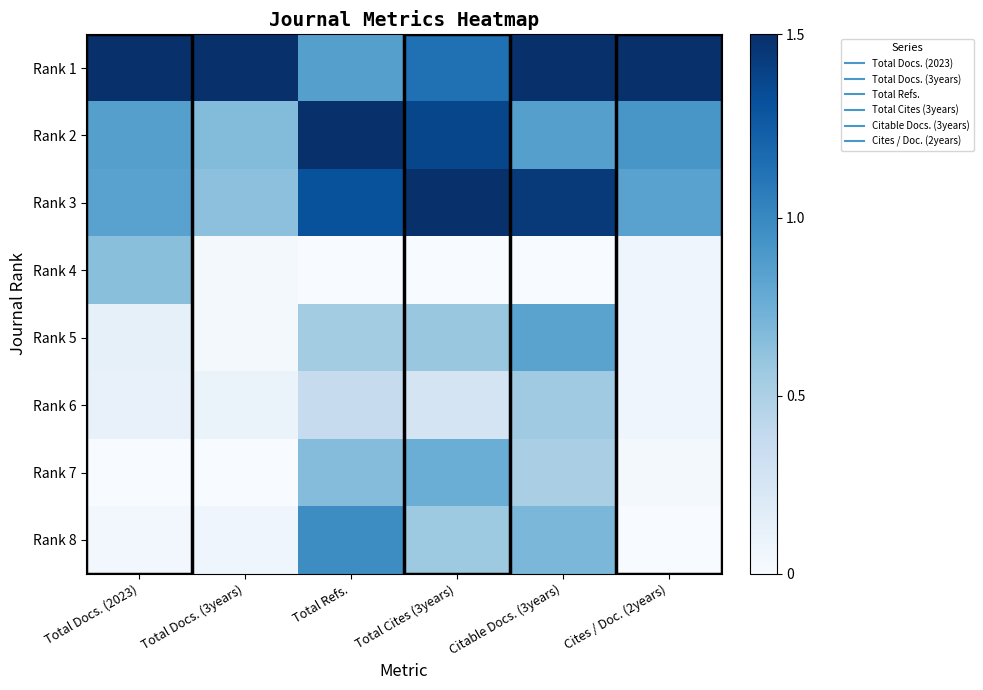

Between Total Cites (3years) and Citable Docs. (3years), which is larger?

Citable Docs. (3years)